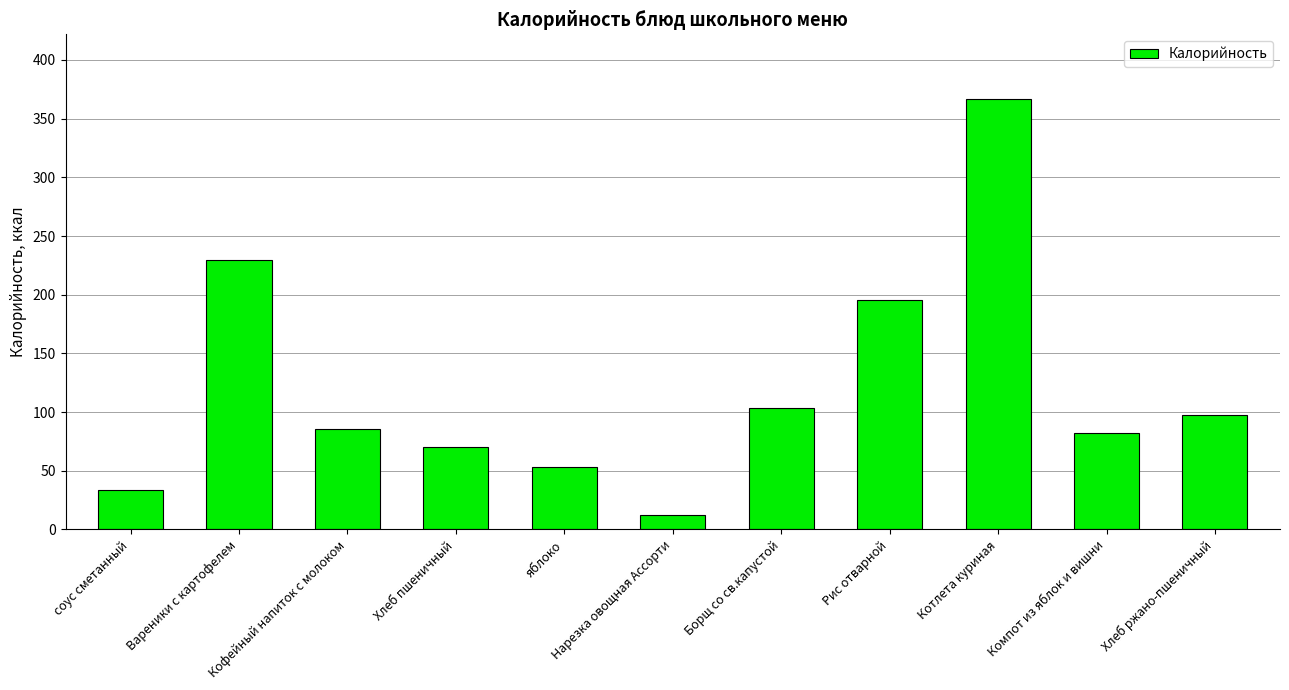

What is the difference between the maximum and minimum values?

354.3